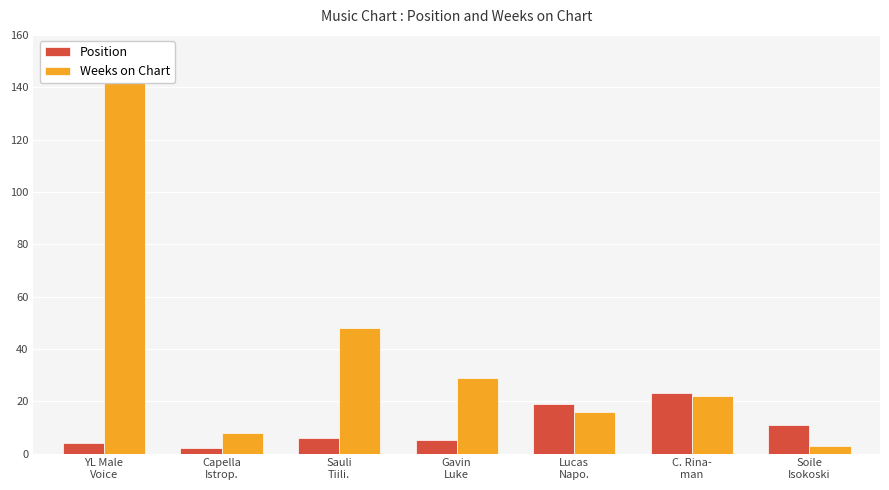

What is the sum of all Weeks on Chart values?

268